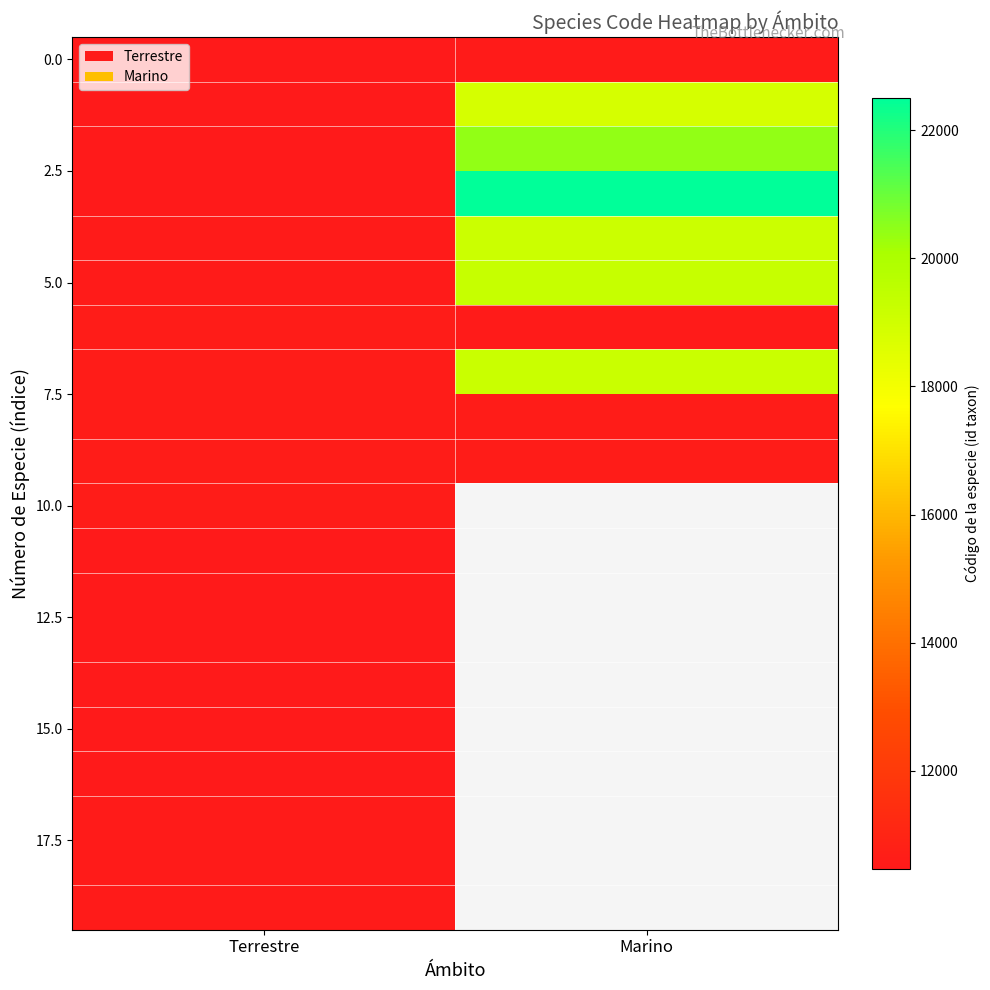

What is the spread (max minus min) of values at Terrestre?

137.0